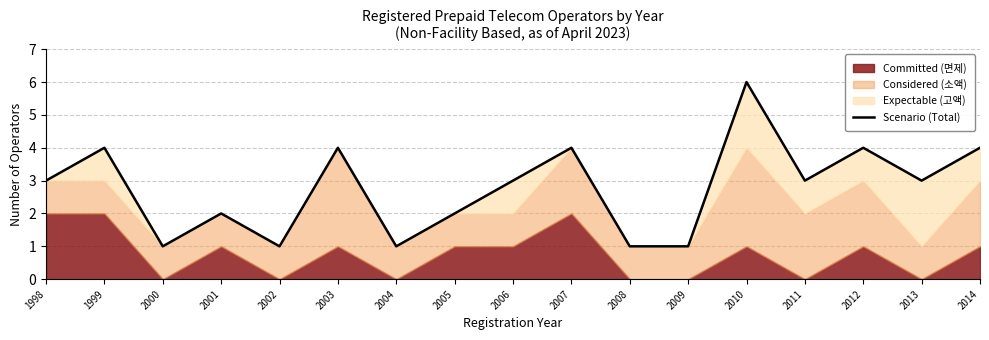

Which has a higher value, 2008 or 2000?

2008